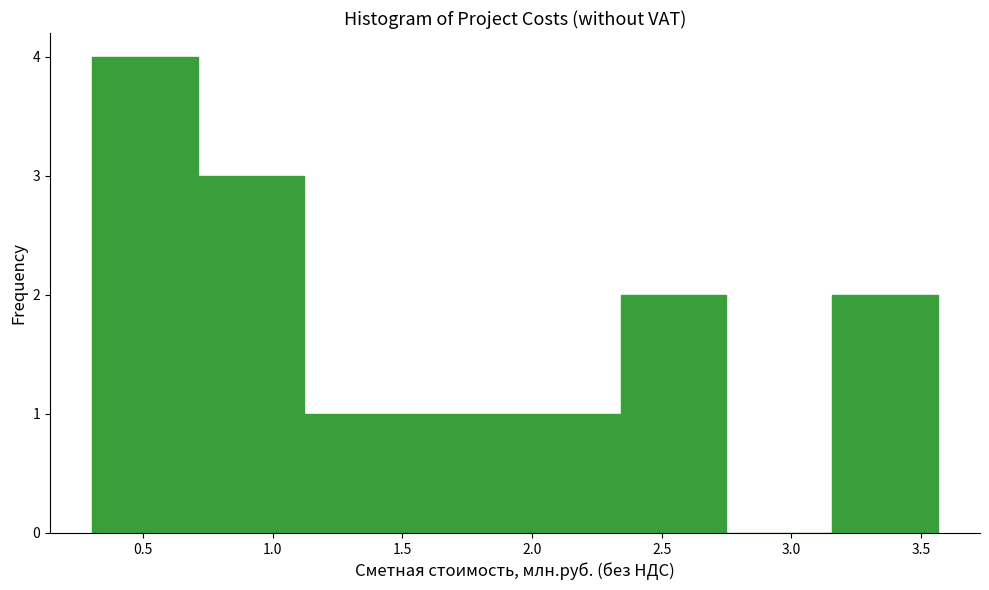

Over which range of the x-axis is the bar tallest?

0.30 to 0.70